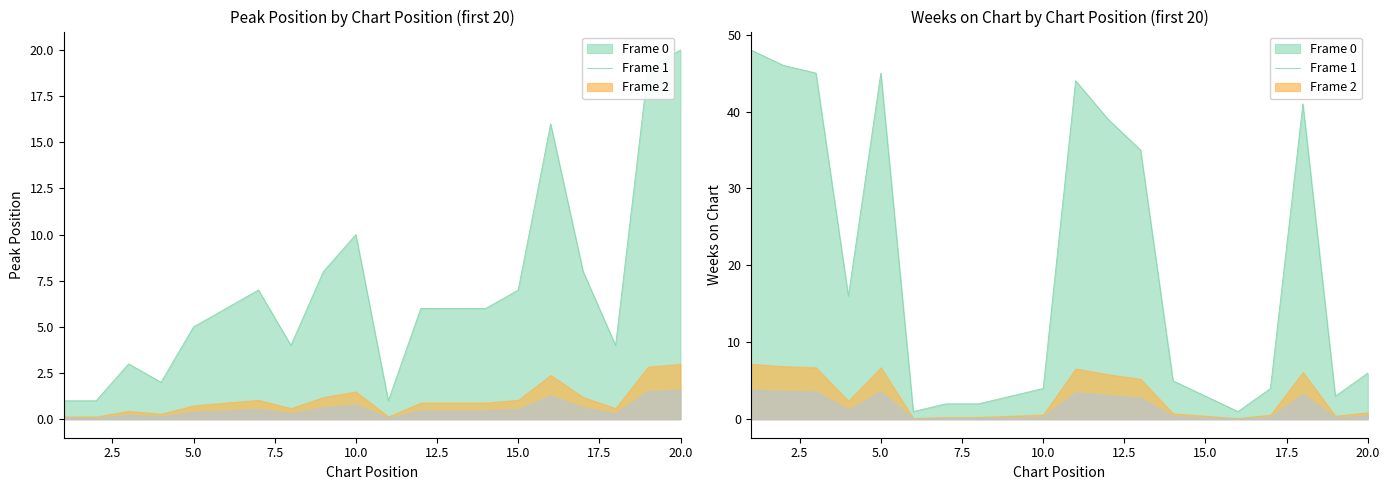

At which category is the sum across all series the highest?

5